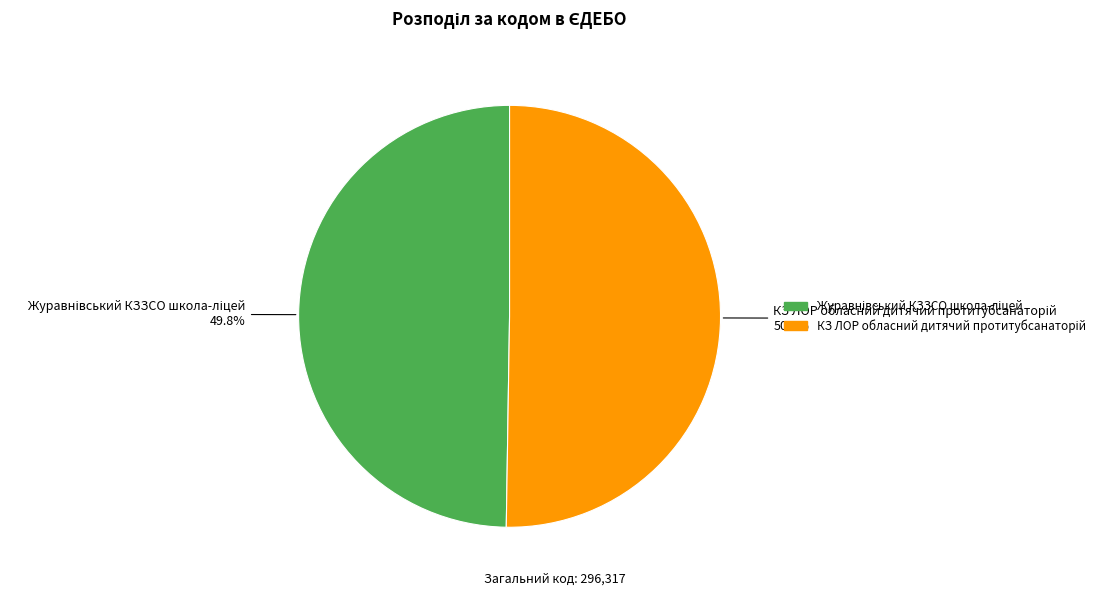

Does any single category account for the majority?

Yes